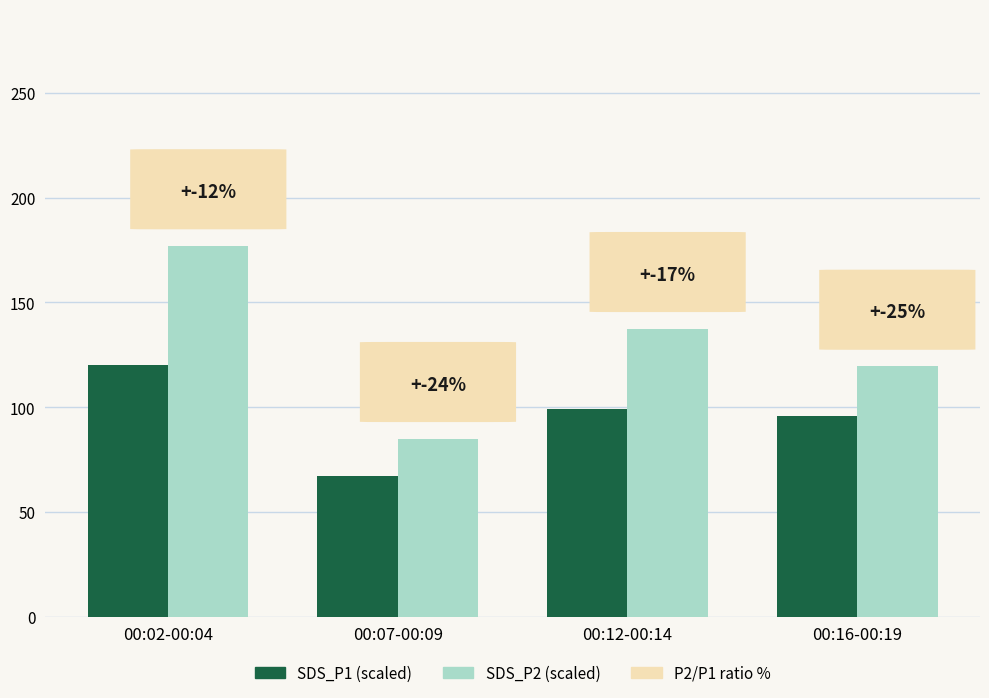

True or false: SDS_P1 (scaled) has a value of 66.9 at 00:07-00:09.

True